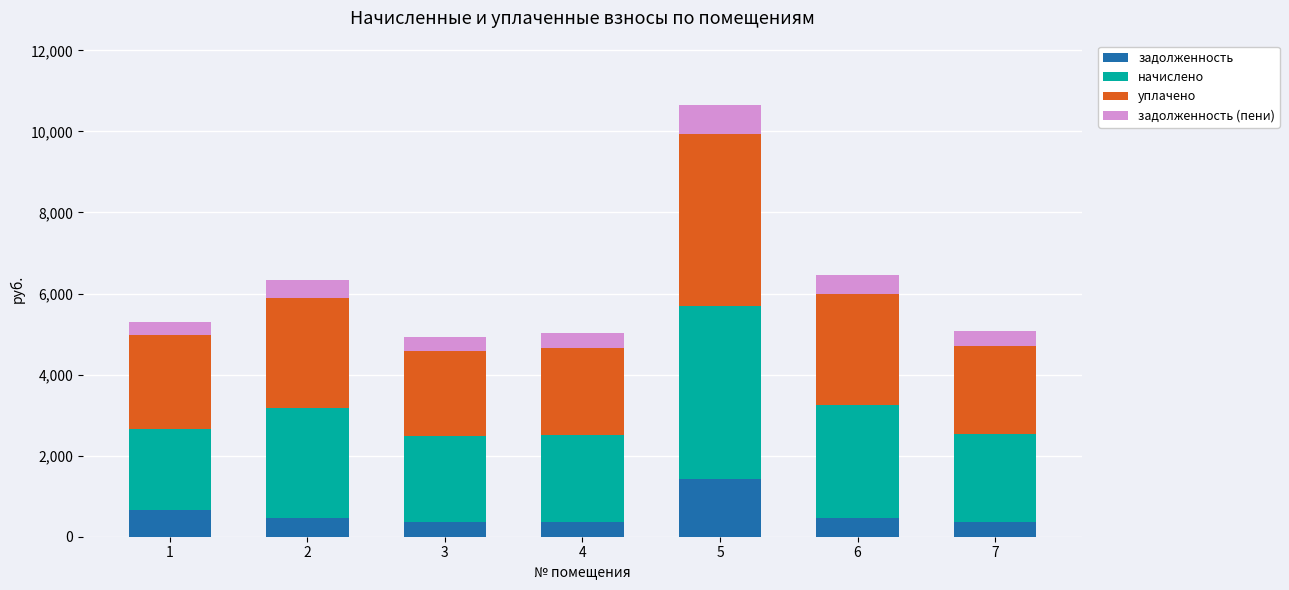

Count the number of data series in this chart.

4